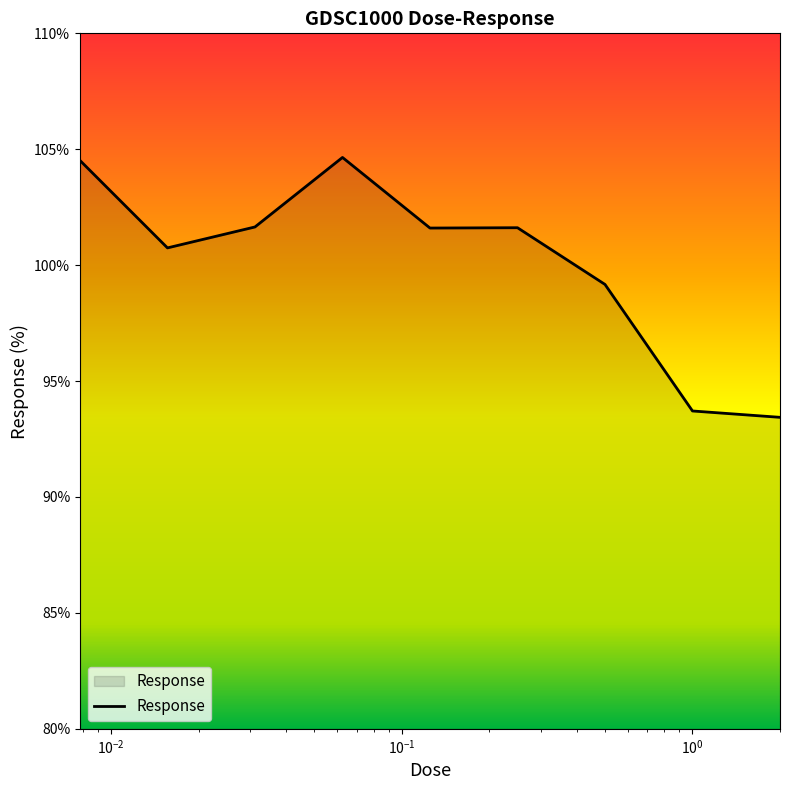

What is the greatest value displayed?

104.6